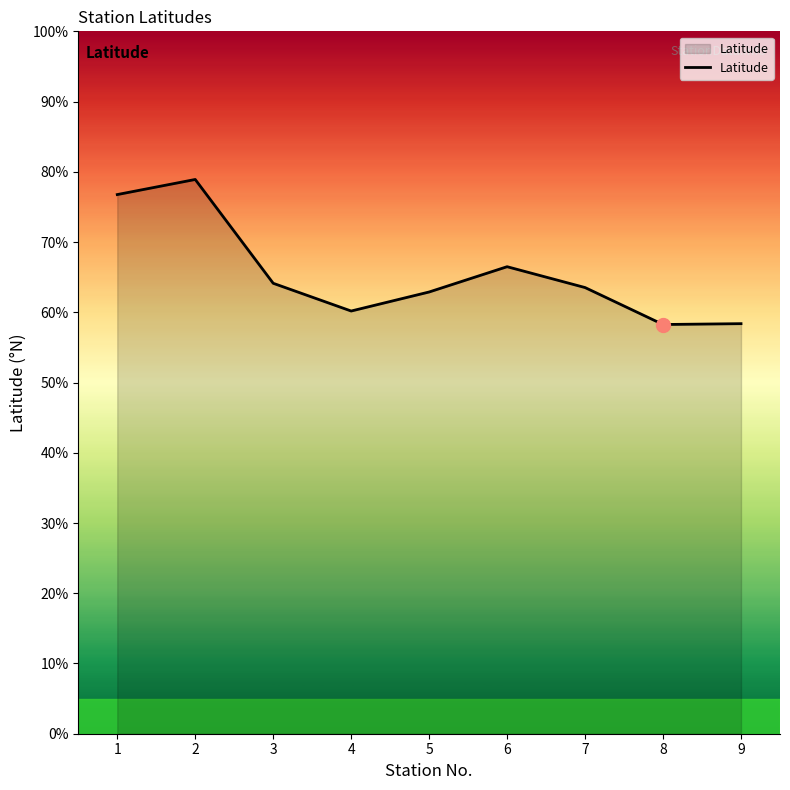

True or false: the data has more than 1 interior local peaks.

True